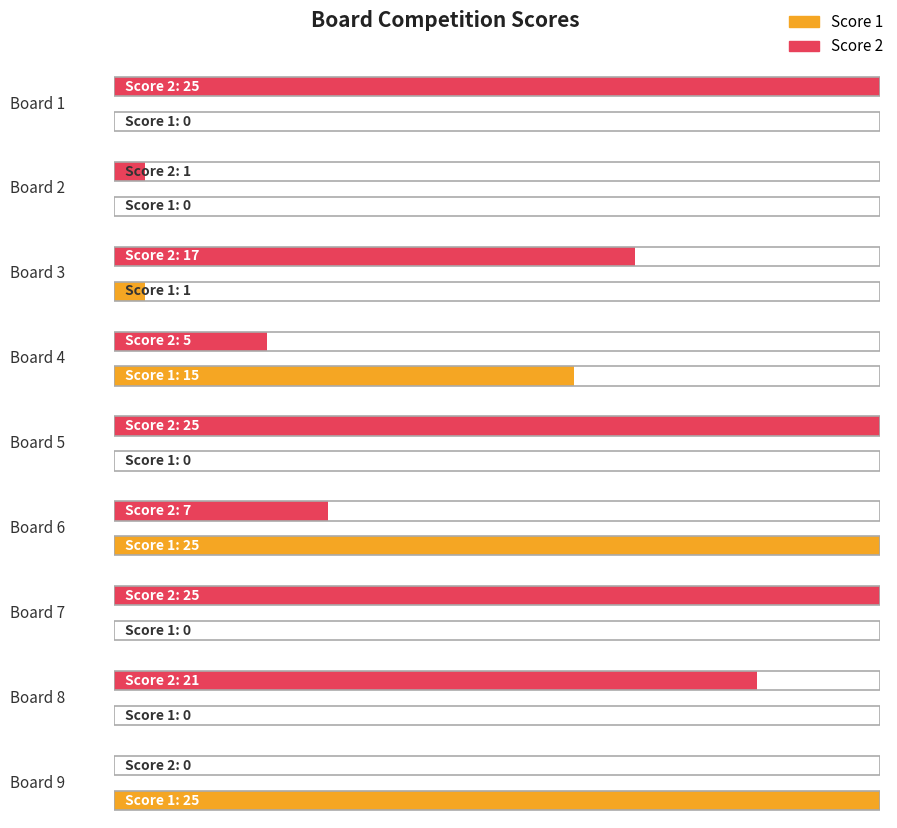

What is the average value of the Score 2 series?

14